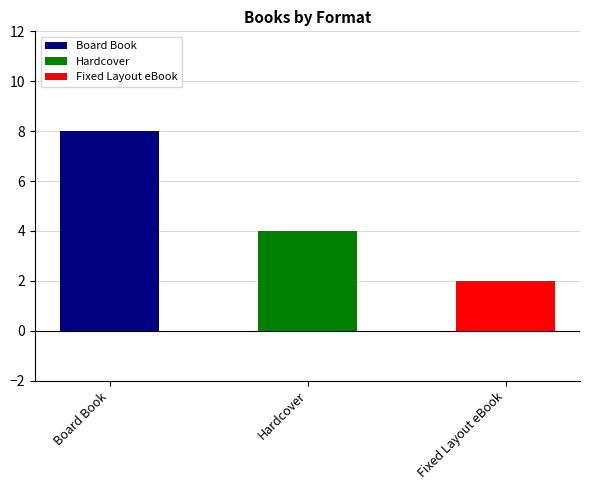

What is the maximum value shown in the chart?

8